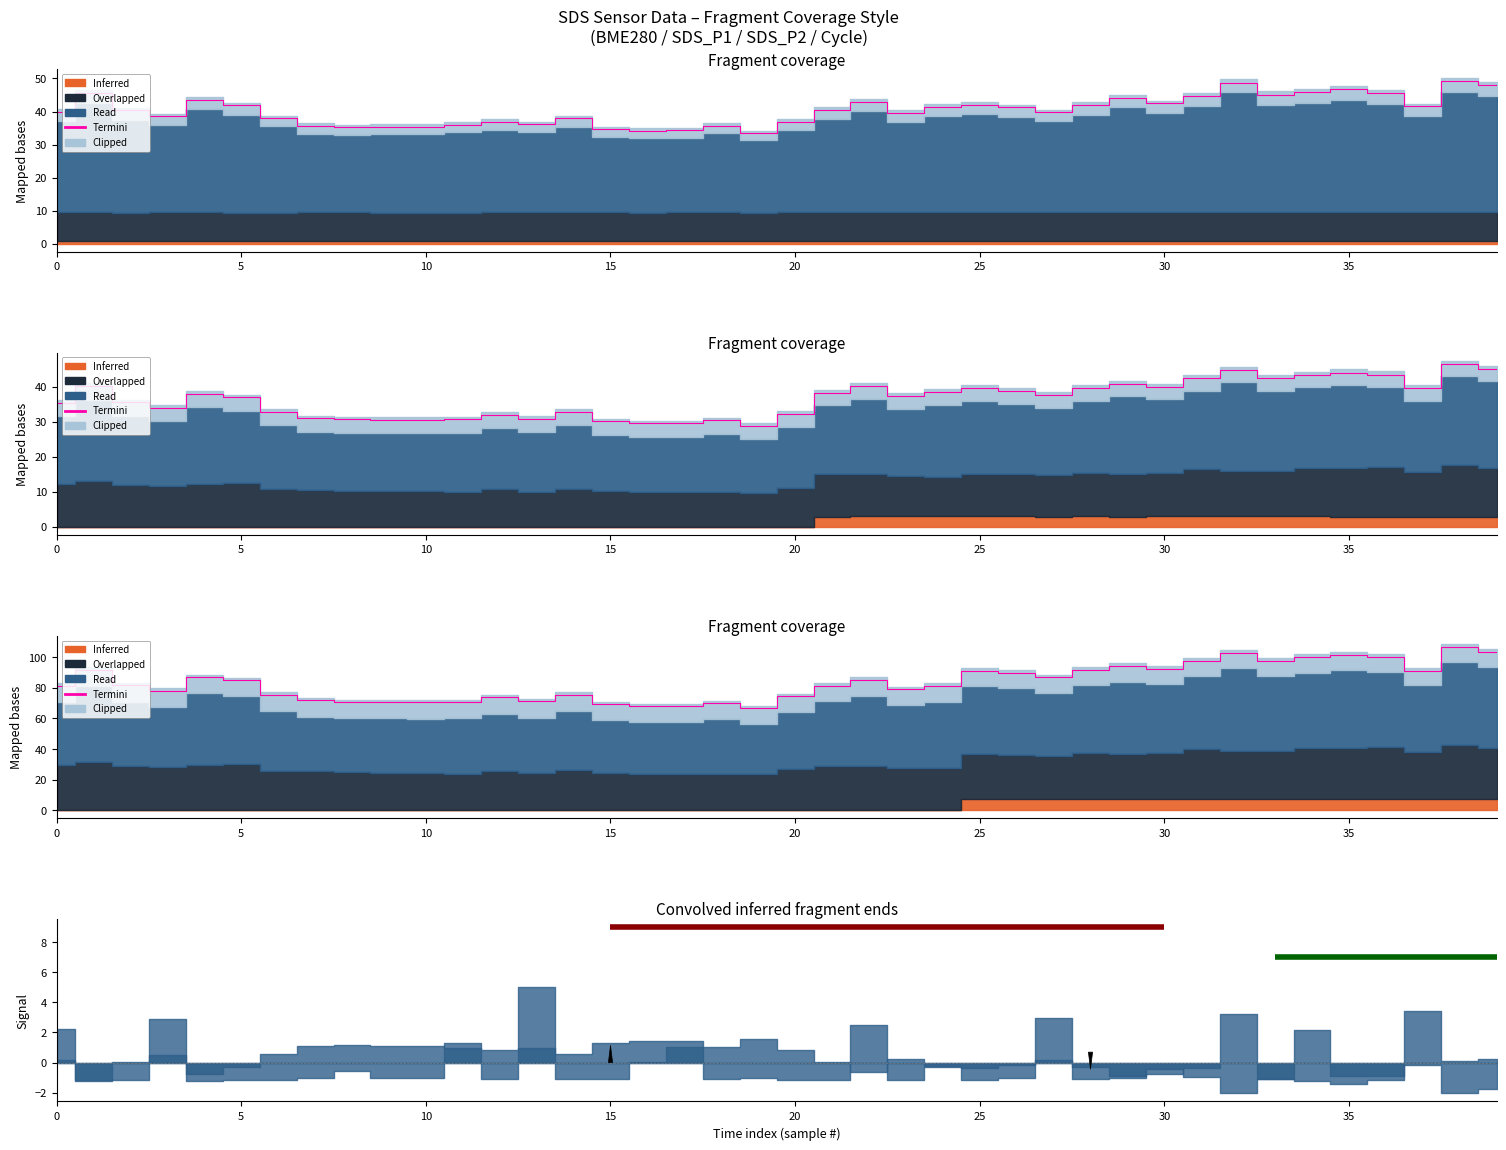

True or false: the data shows 45.5 at 30.

False